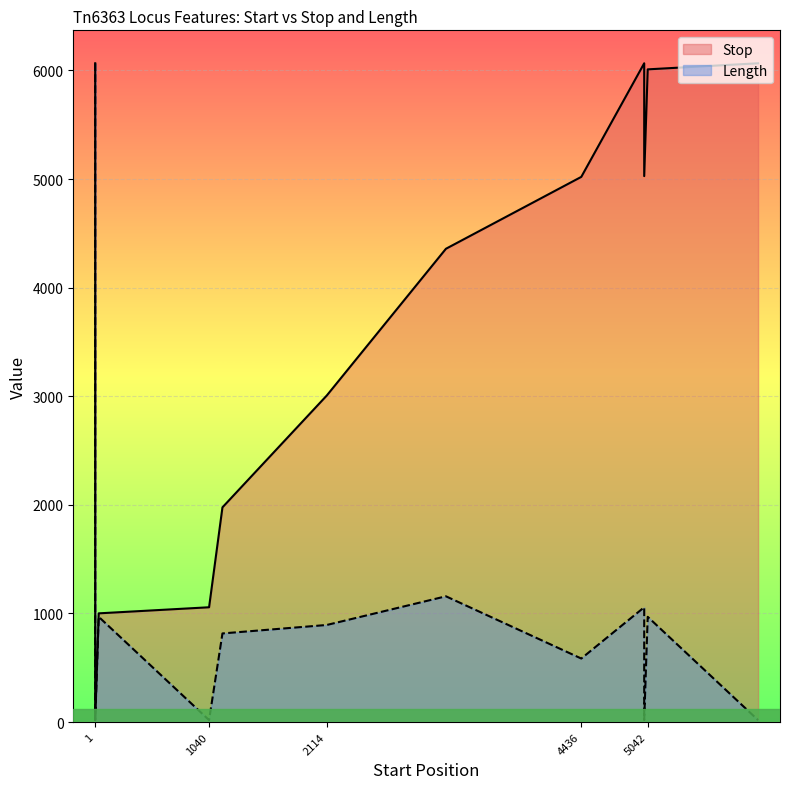

How many data points in Length are less than 894?

6